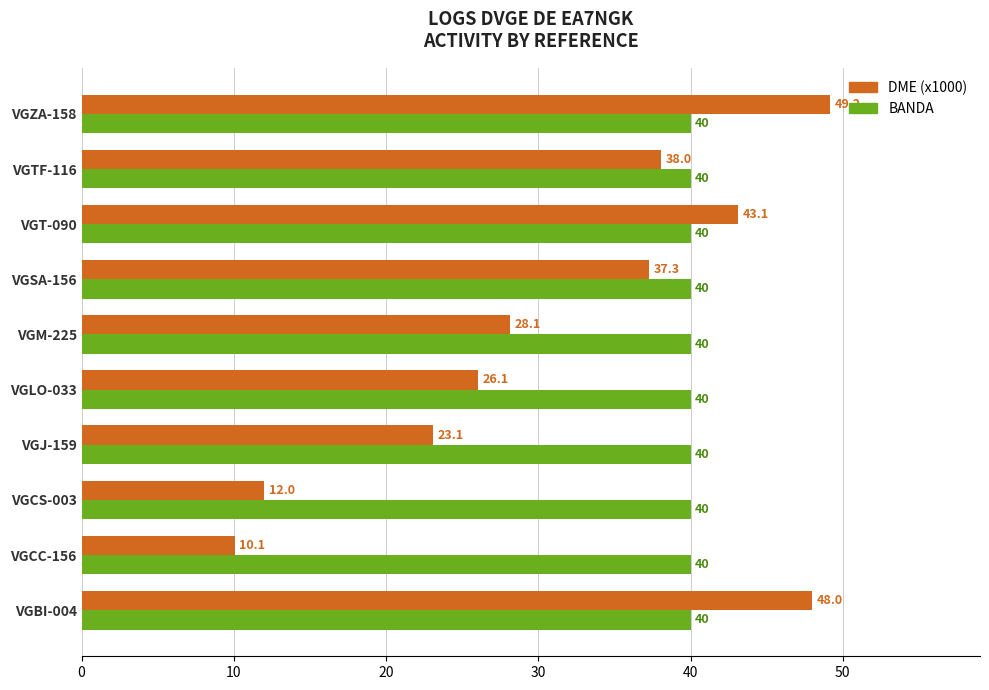

What is the sum of all BANDA values?

400.0